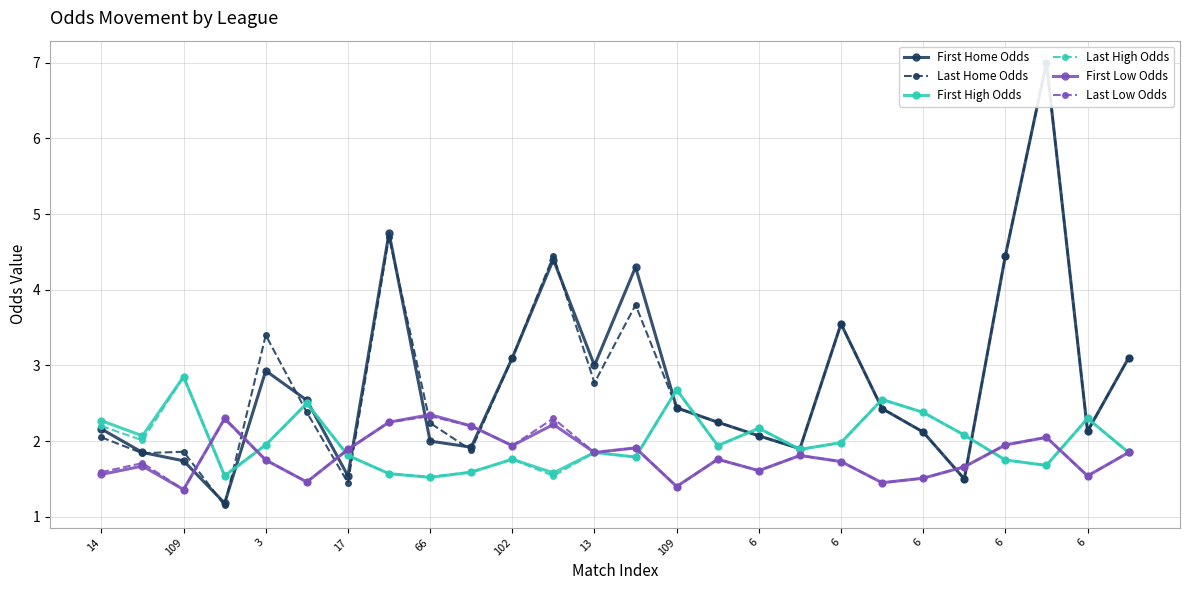

Which series has the widest spread of values?

Last Home Odds